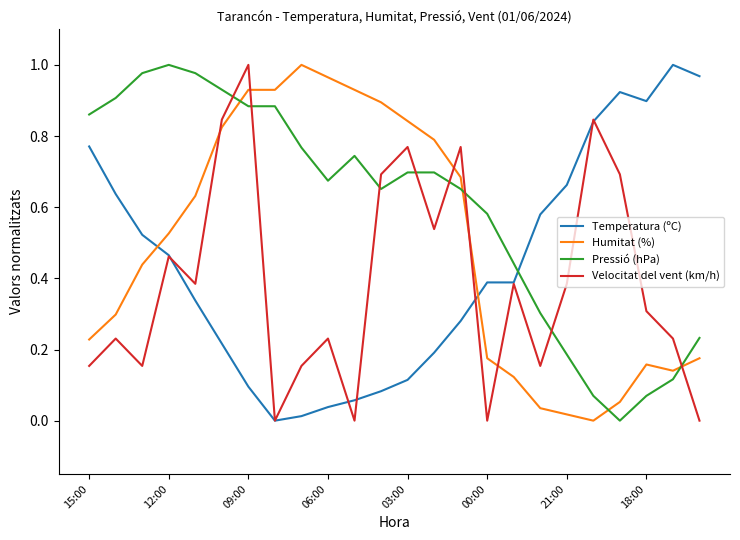

Which series ends up on top after the final intersection of Pressió (hPa) and Humitat (%)?

Pressió (hPa)